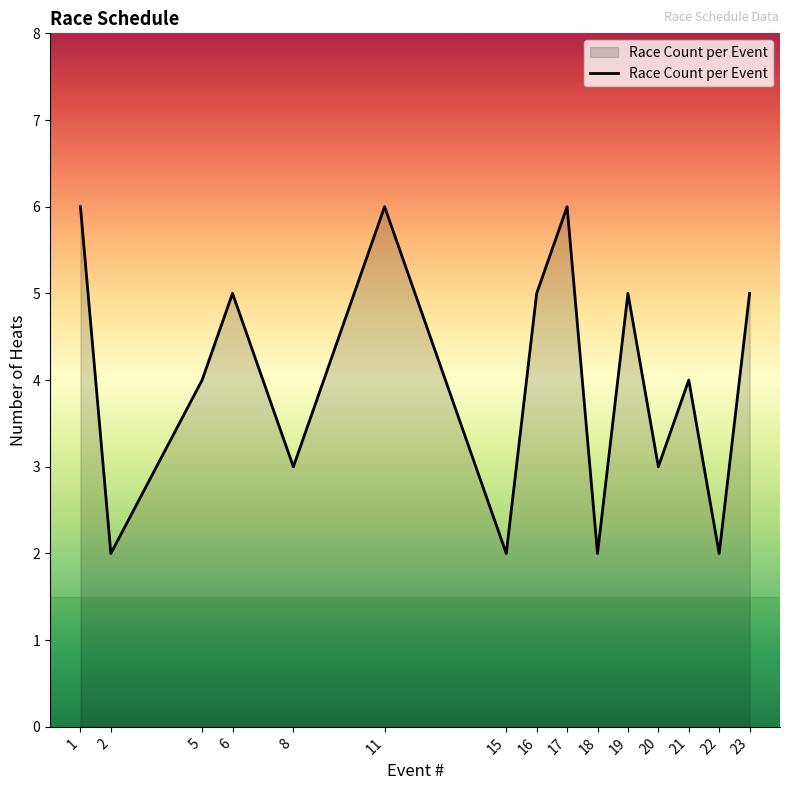

What is the difference between the values at 17 and 20?

3